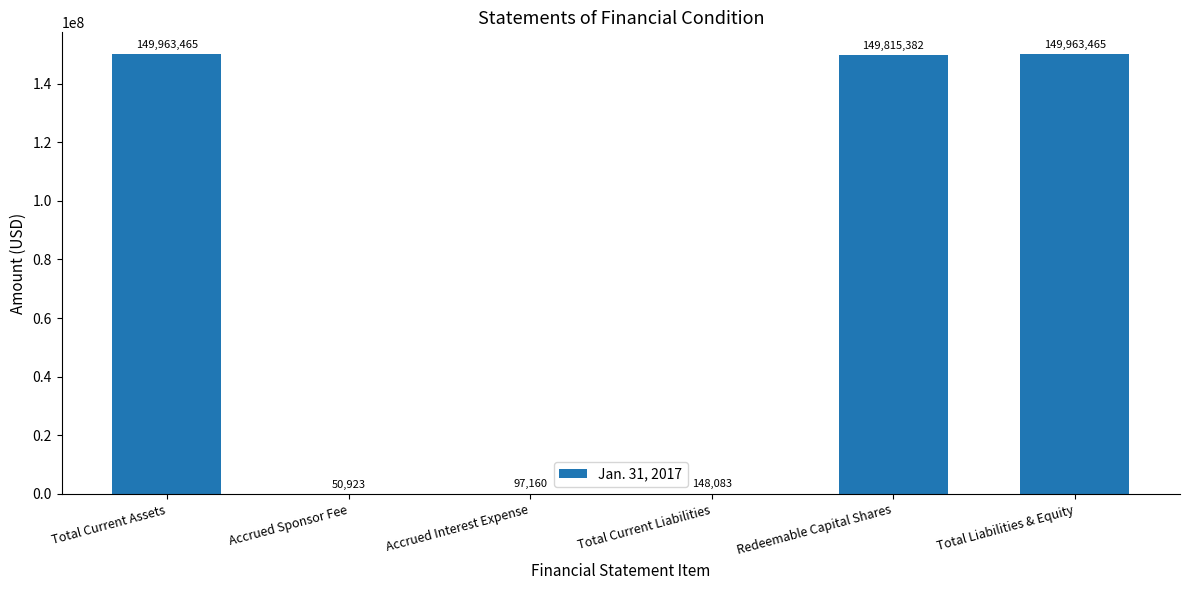

Reading right to left, extract all data points from this chart.

Total Liabilities & Equity=149963465	Redeemable Capital Shares=149815382	Total Current Liabilities=148083	Accrued Interest Expense=97160	Accrued Sponsor Fee=50923	Total Current Assets=149963465